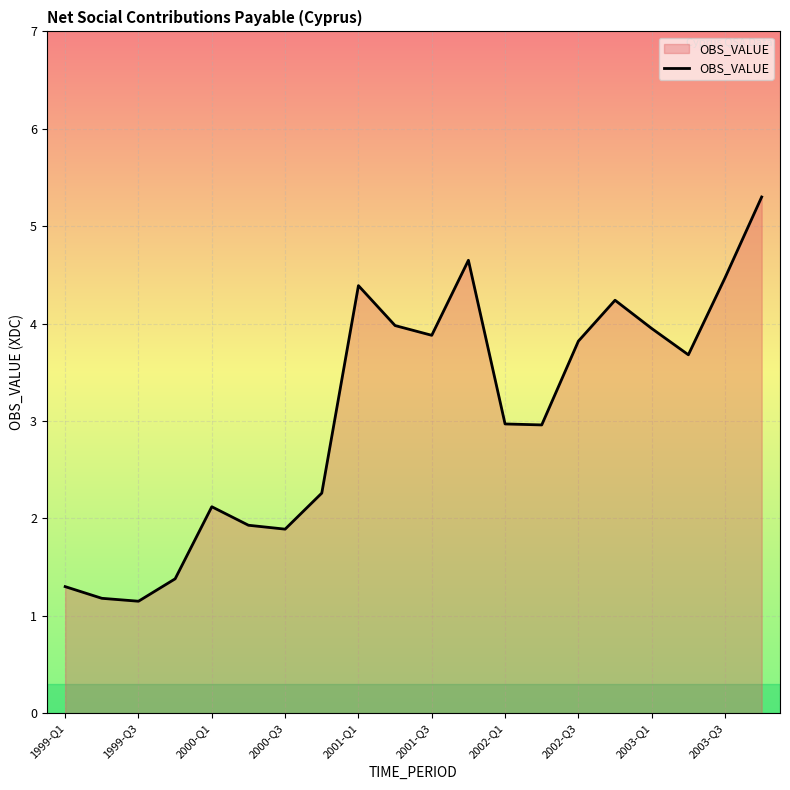

What is the maximum value shown in the chart?

5.3